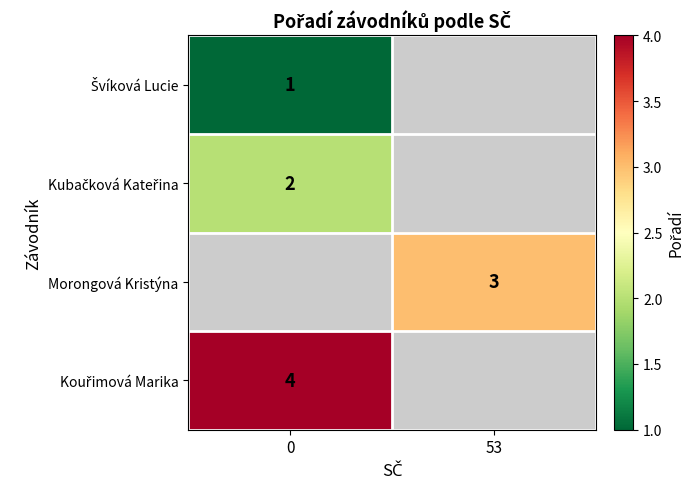

What is the greatest value displayed?

4.0